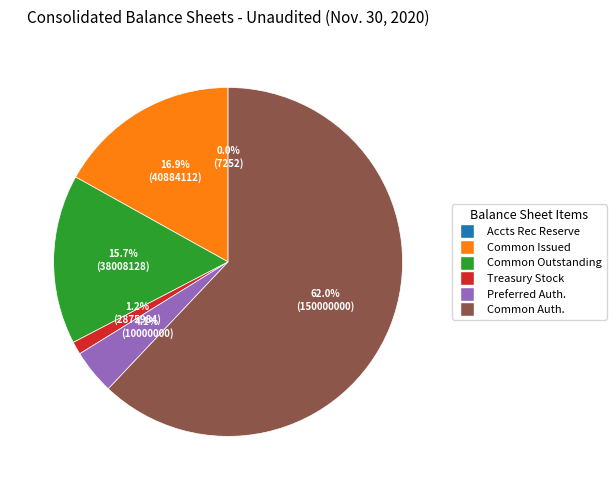

Between Treasury Stock and Common Issued, which is larger?

Common Issued